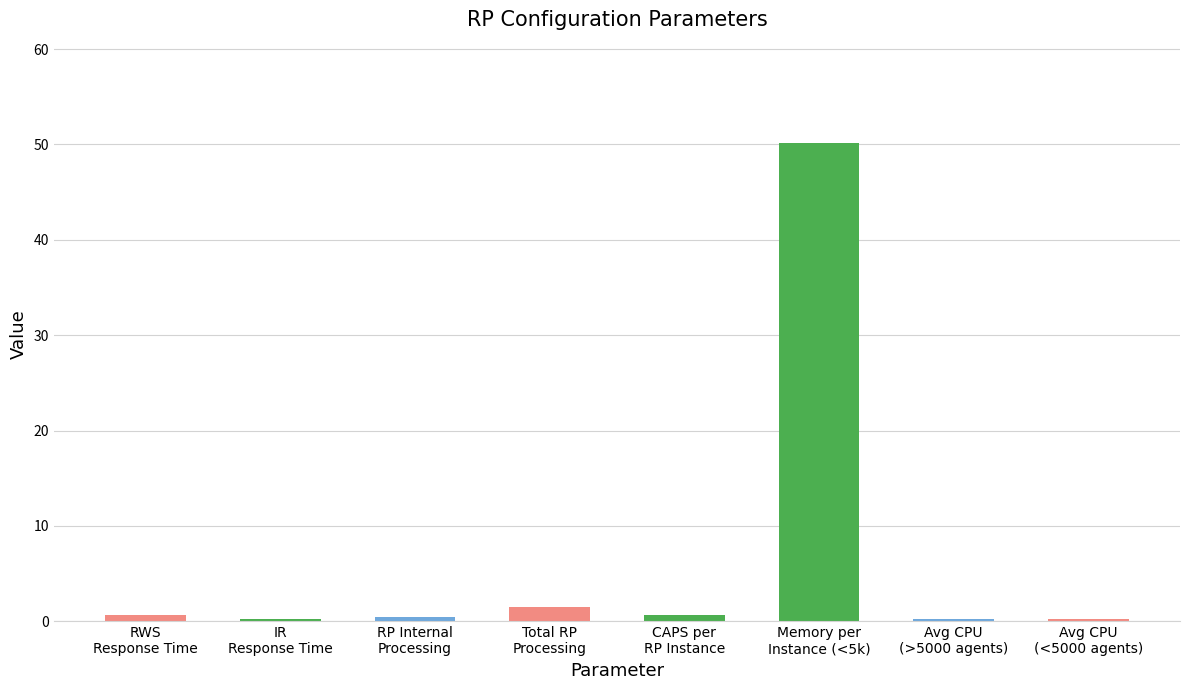

True or false: the data shows 0.5 at RP Internal
Processing.

True